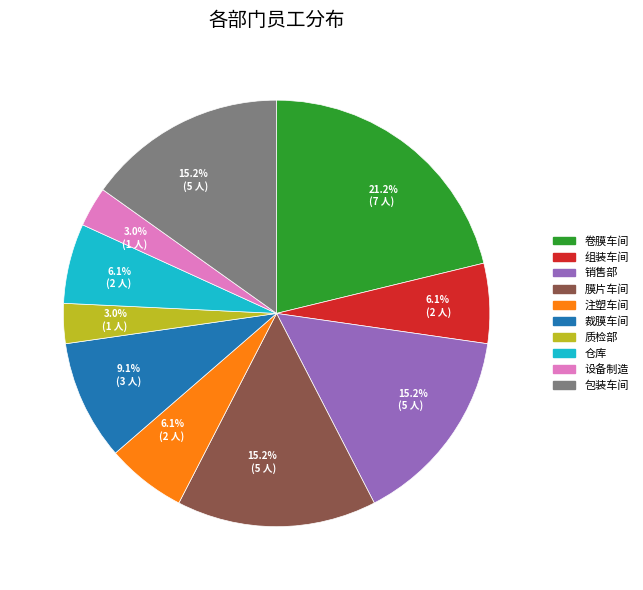

To the nearest percent, what is the difference between the largest and smallest slice percentages?

18%